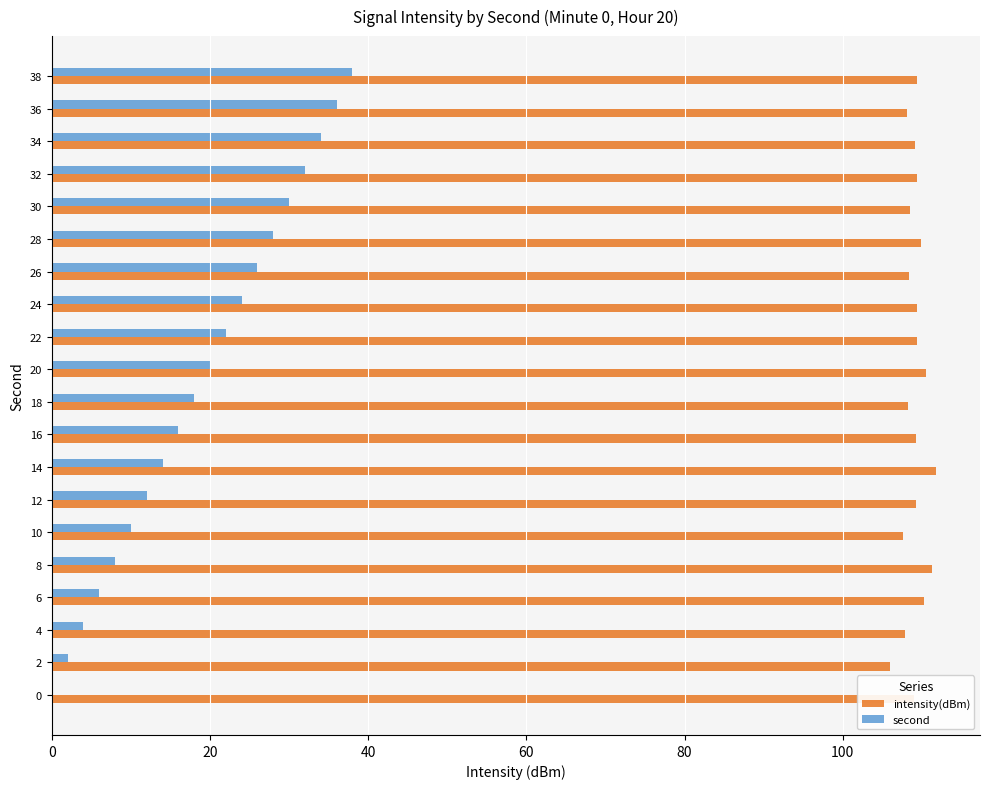

The second series shows 6.0 at 6. True or false?

True